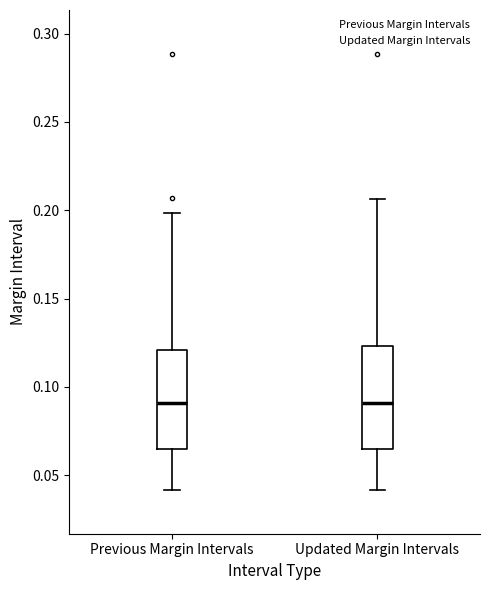

Where does the upper whisker of the box for Previous Margin Intervals end on the y-axis? The values are not printed on the chart, so give them approximately, as read against the axis.

0.200